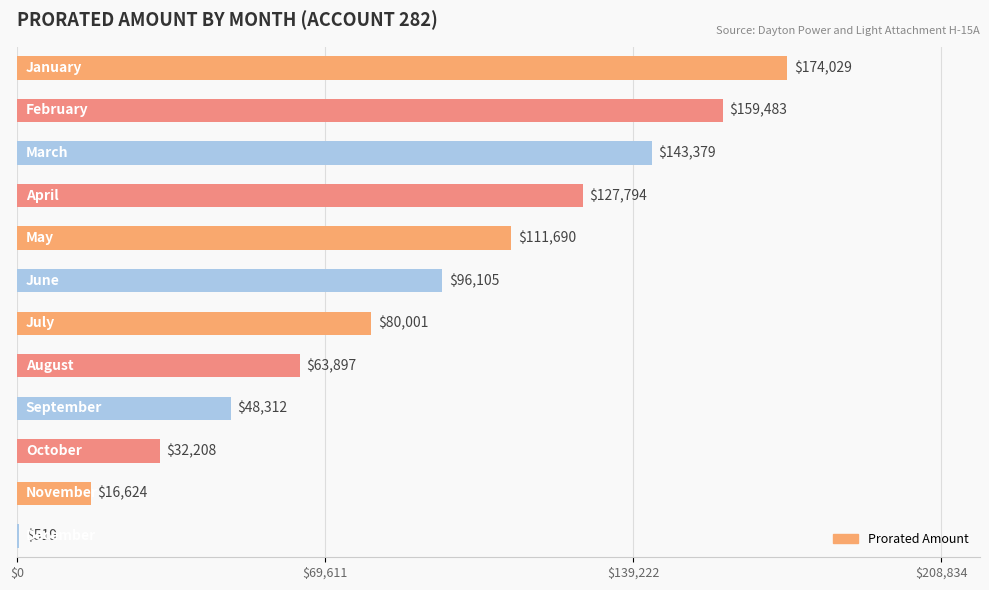

What is the greatest value displayed?

174028.5